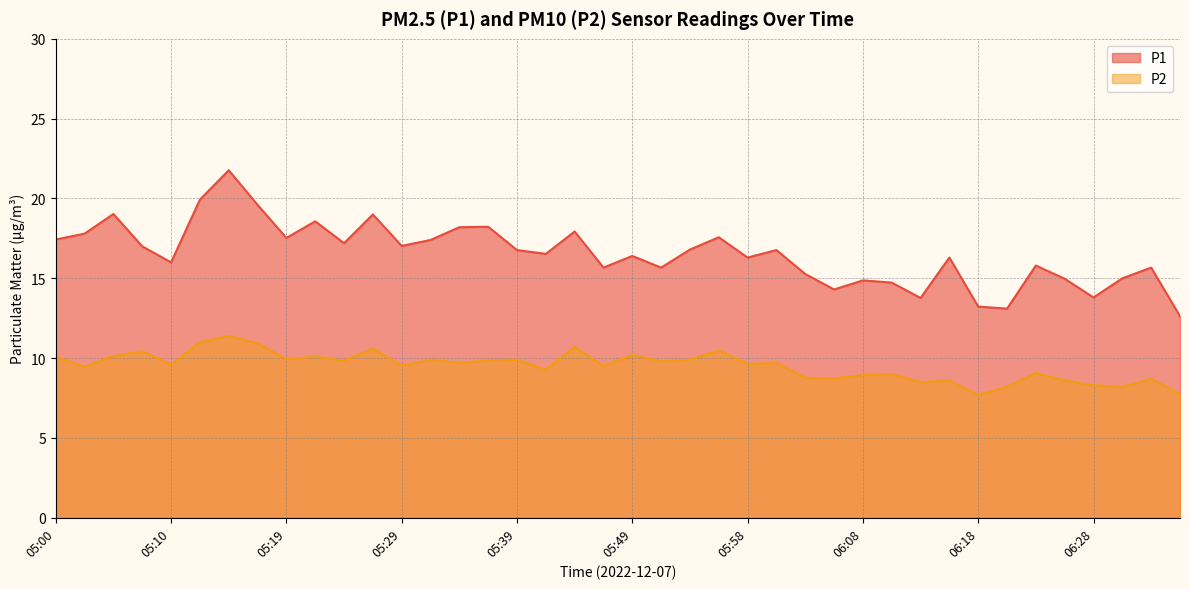

Is it true that P1 equals 9.8 at 05:56?

False